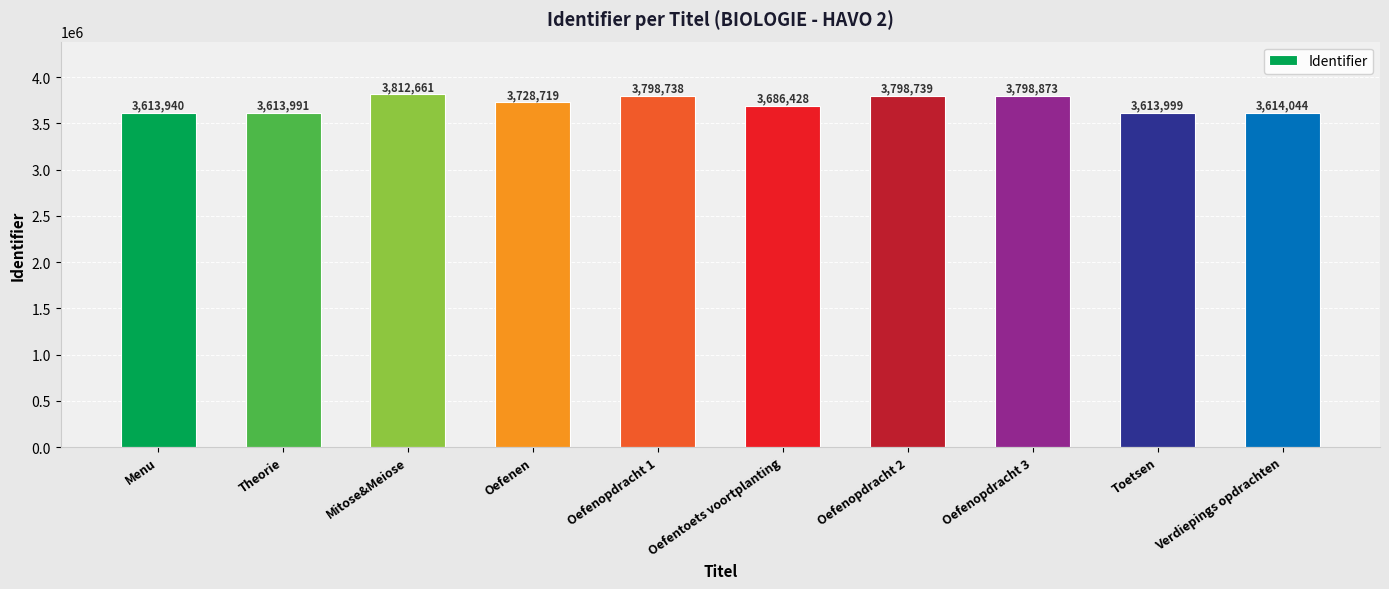

What is the change in value from Menu to Oefenen?

+114779